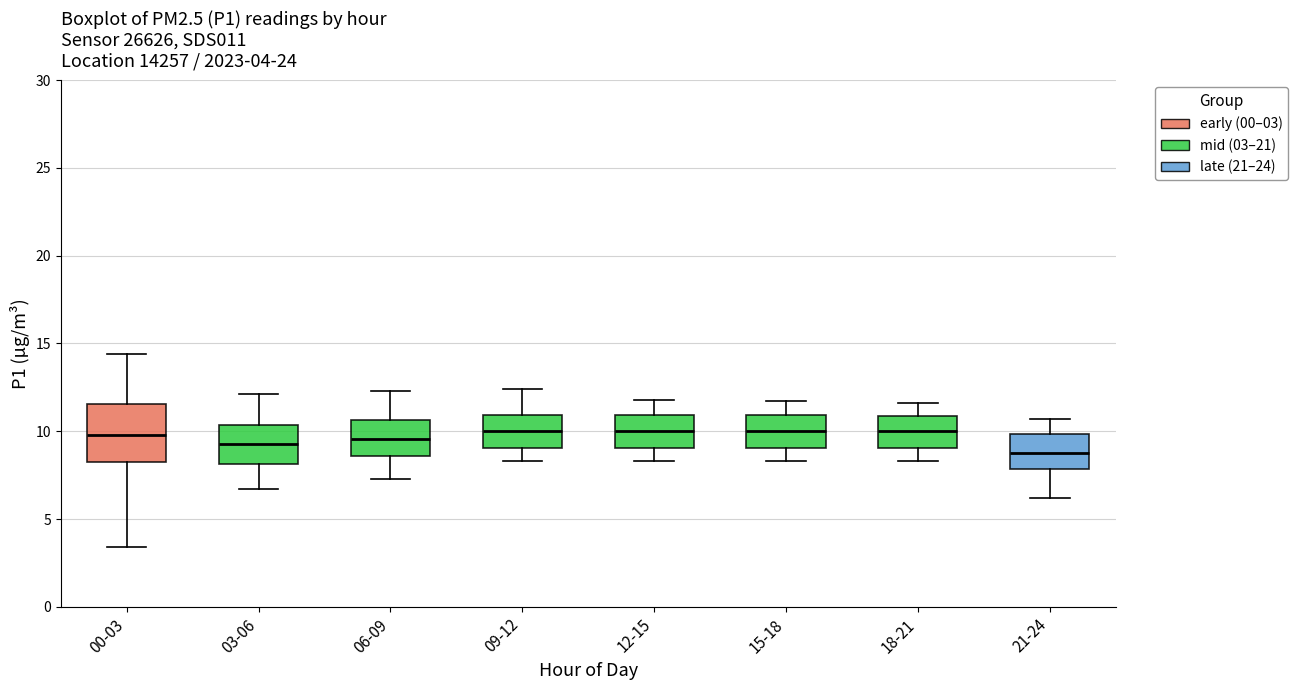

Comparing the boxes themselves (not the whiskers), which one is the tallest?

00-03